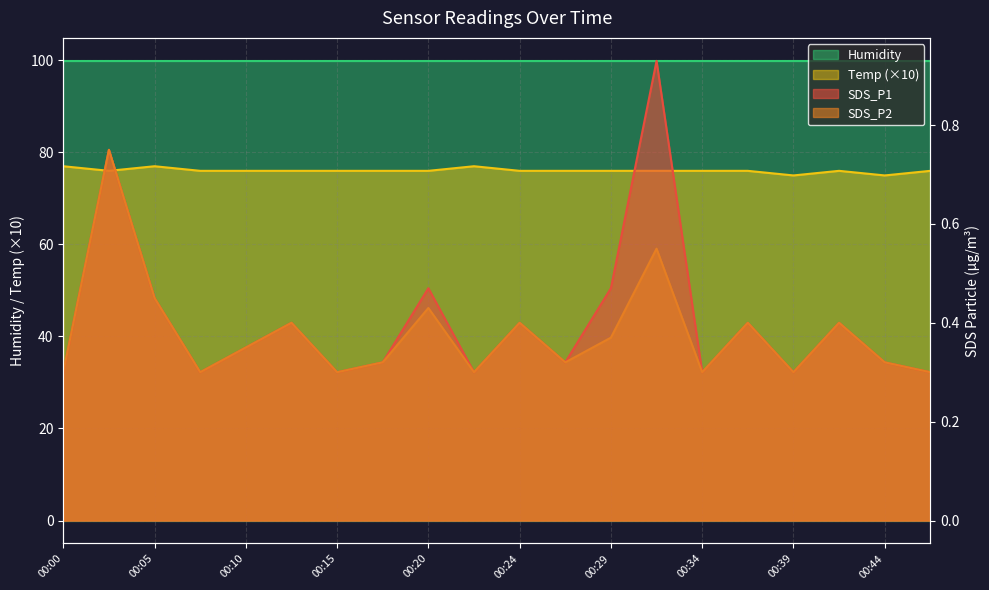

True or false: SDS_P2 has more than 0 interior local peaks.

True